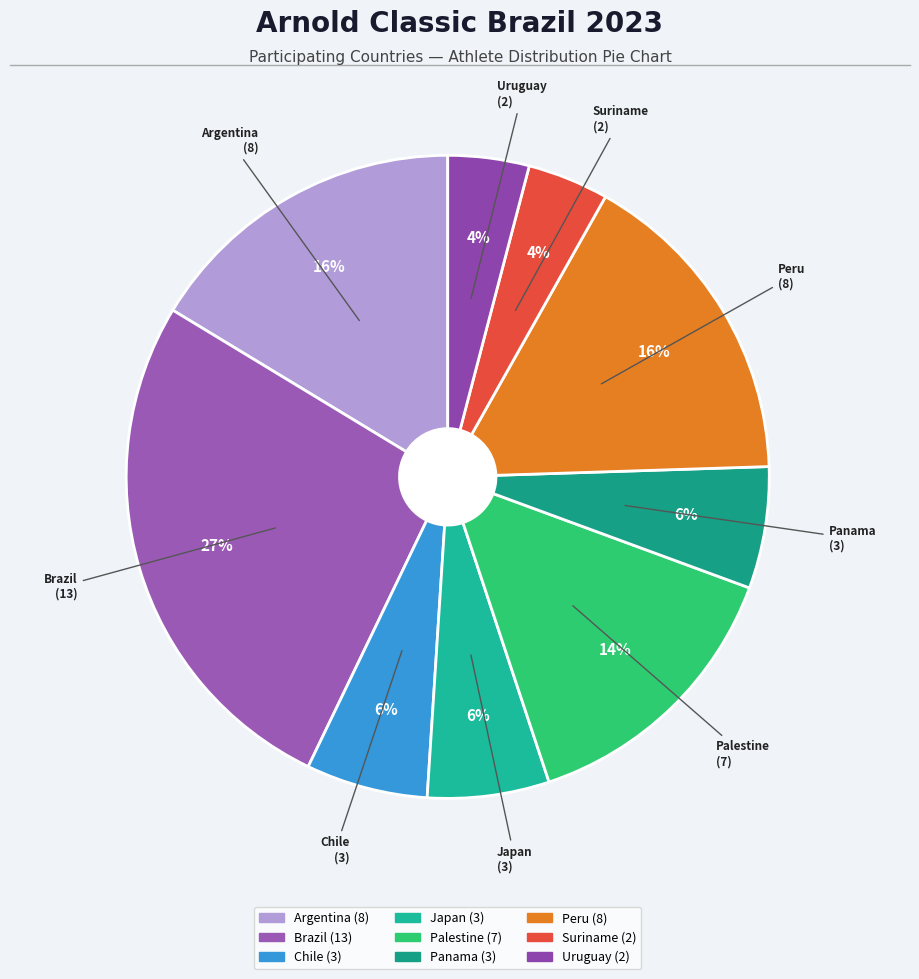

The Chile slice represents 16% of the pie. True or false?

False